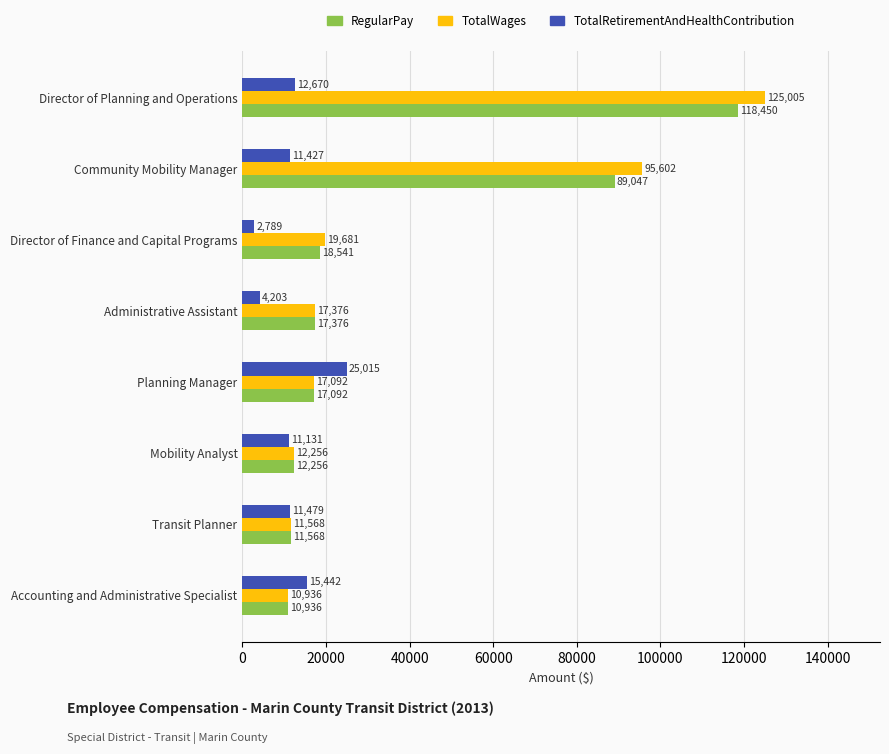

Where is RegularPay nearest to the value 64693?

Community Mobility Manager